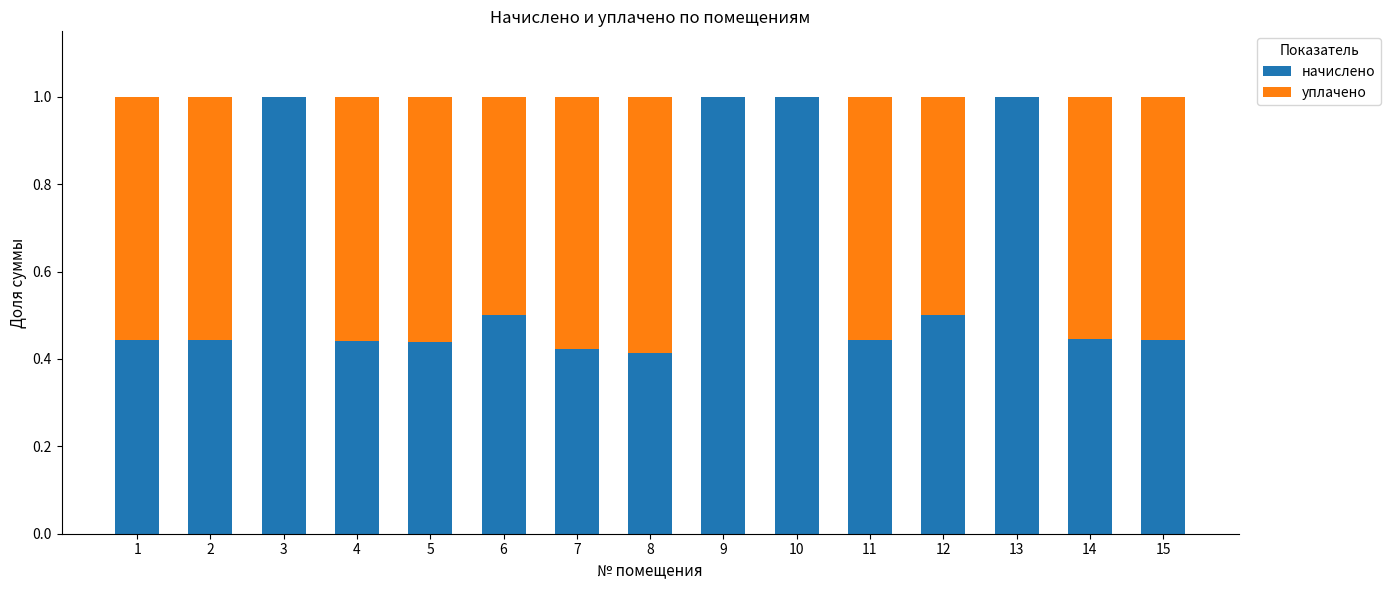

The value of начислено at 12 is 0.5. True or false?

True